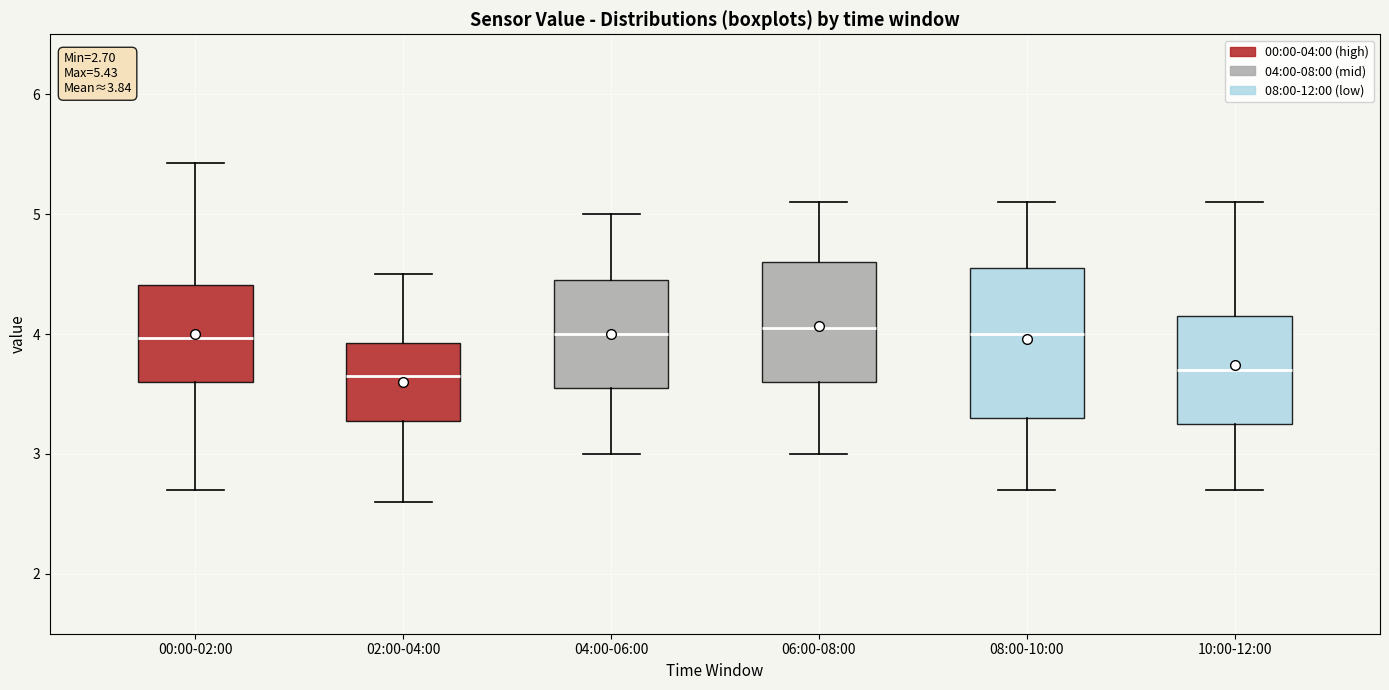

Which box is the tallest, from its lower edge to its upper edge?

08:00-10:00